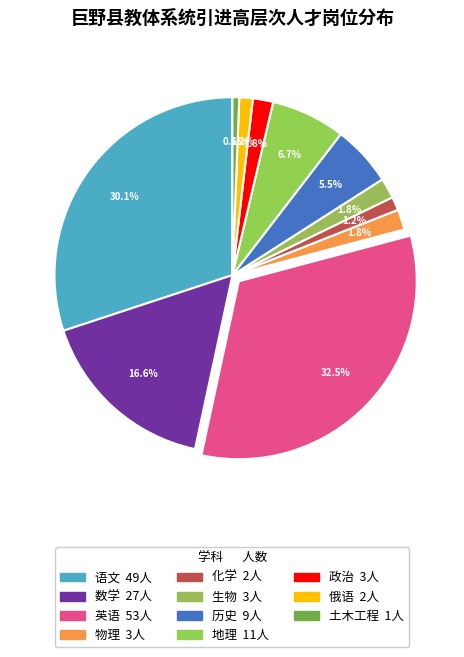

To the nearest percent, what percentage of the pie is 地理?

7%